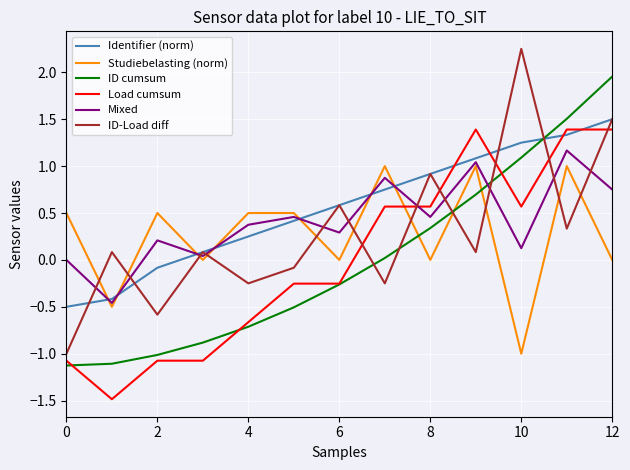

What is the average value of the Studiebelasting (norm) series?

0.3